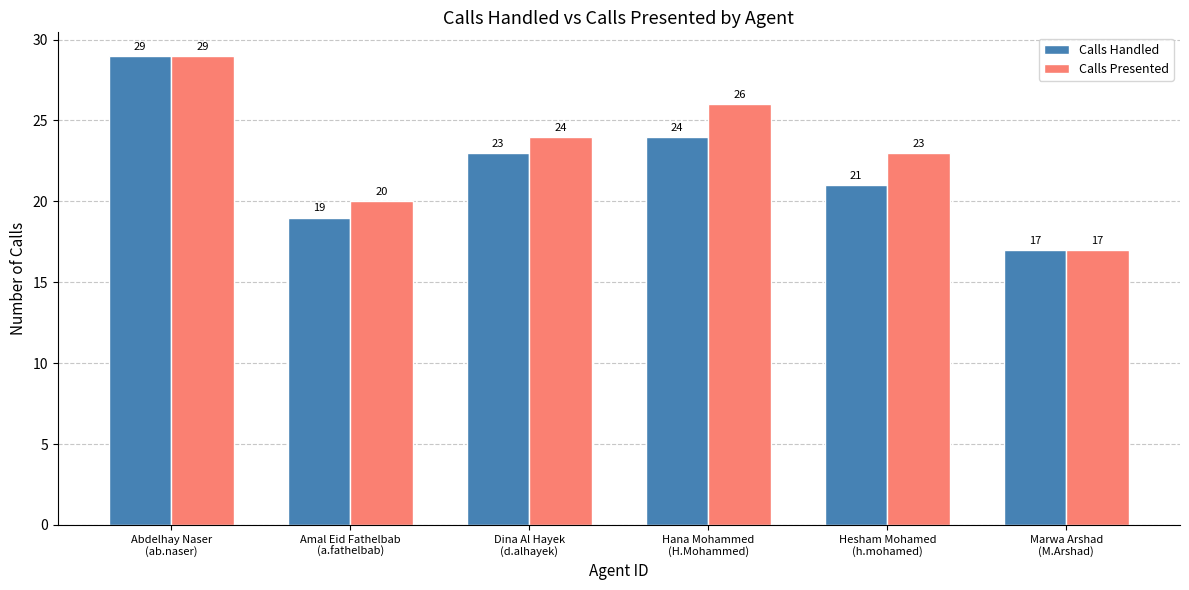

How many data points in Calls Handled are less than 23?

3